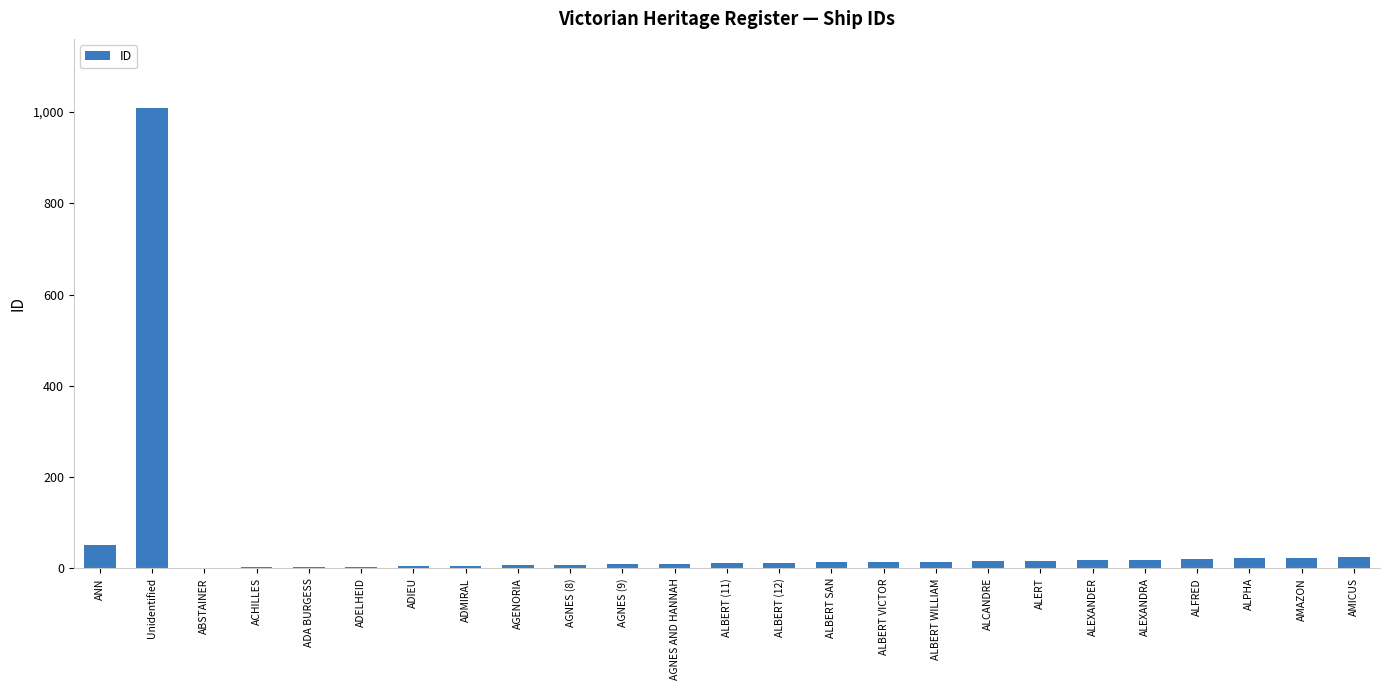

Which label corresponds to the largest value in the chart?

Unidentified